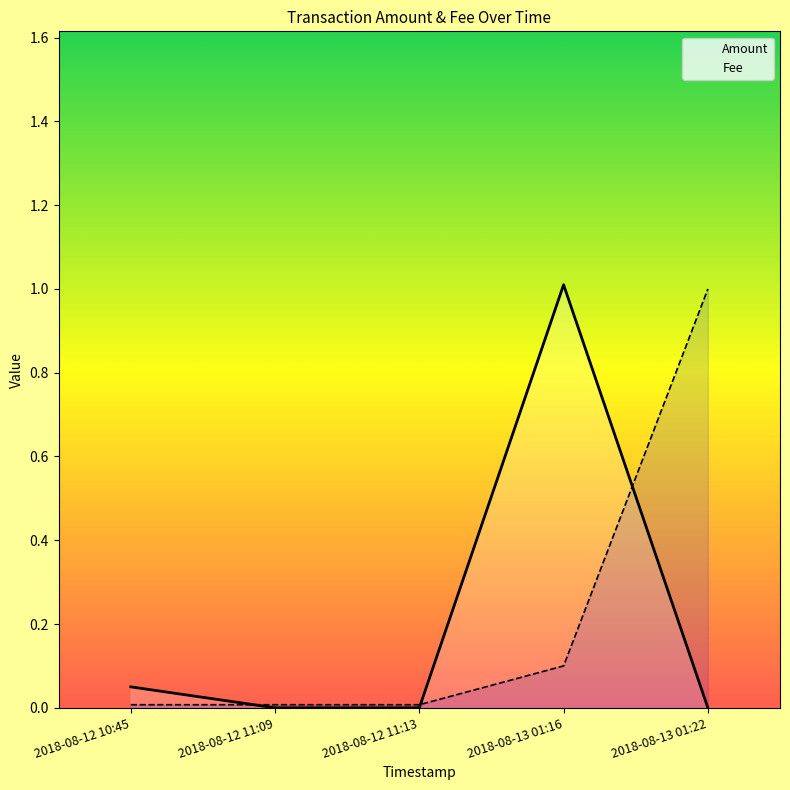

True or false: Amount has a value of 0.1 at 2018-08-12 10:45.

True